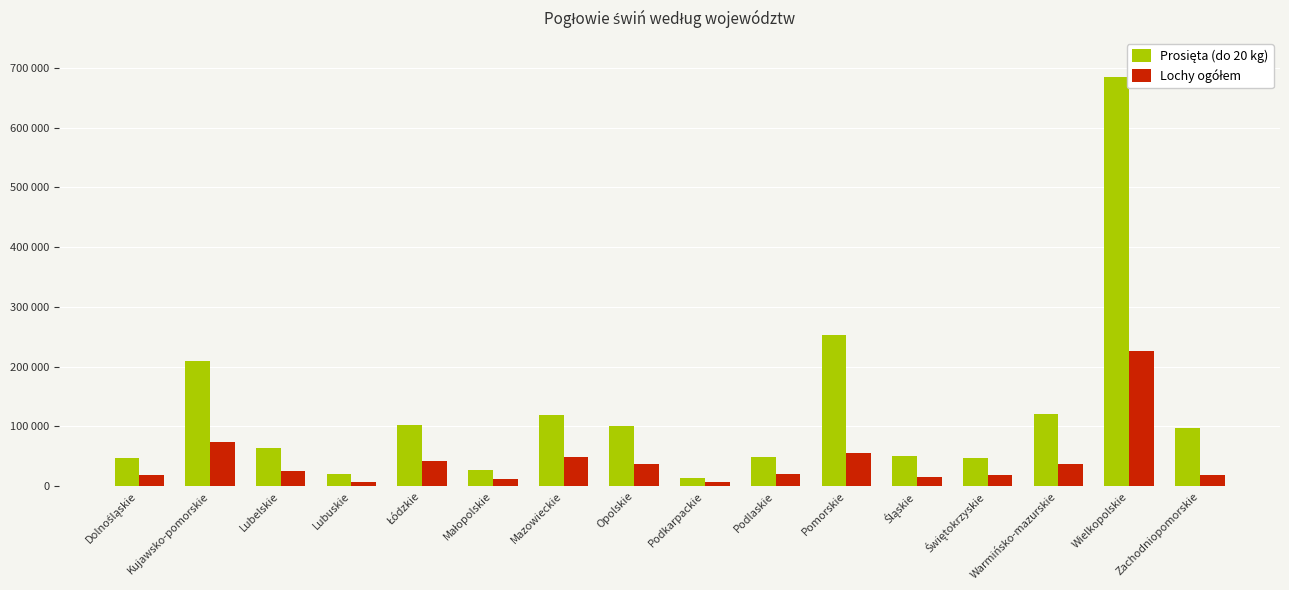

At which category is the sum across all series the highest?

Wielkopolskie